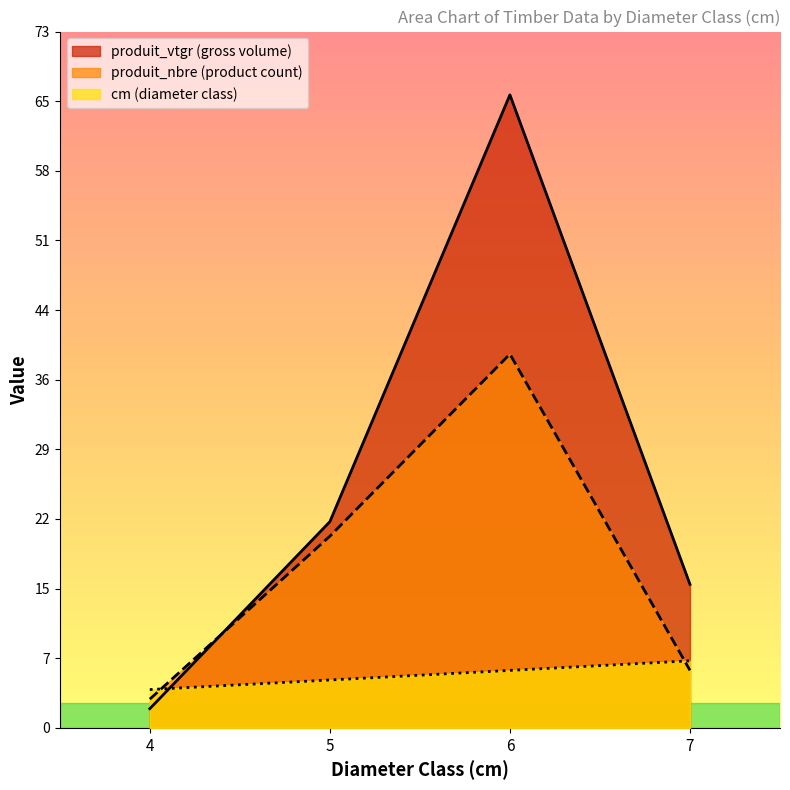

Where is cm nearest to the value 5?

5